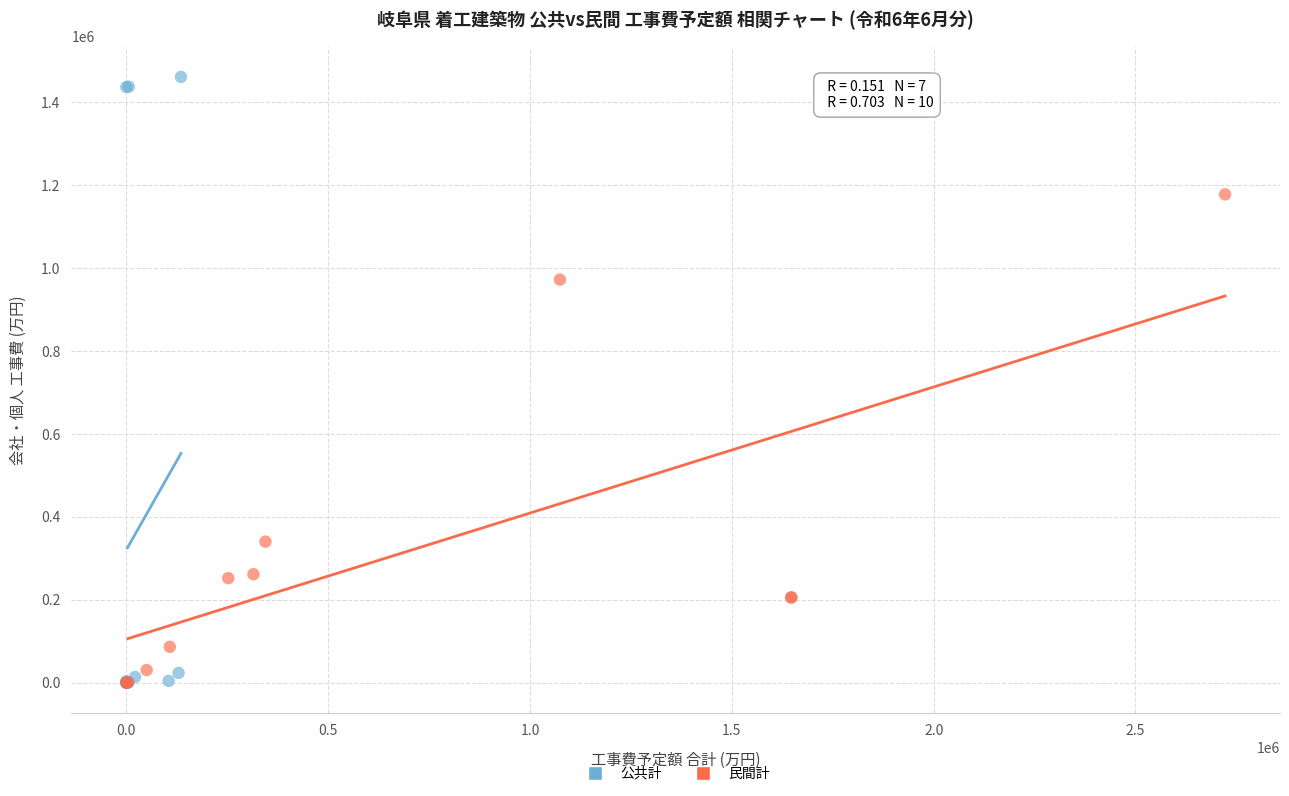

Which series contains the highest Y value?

公共計